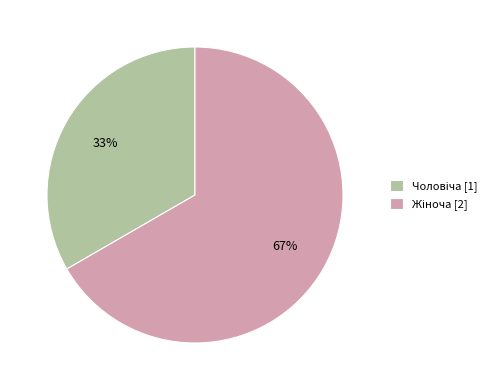

Is there a majority slice in this chart?

Yes